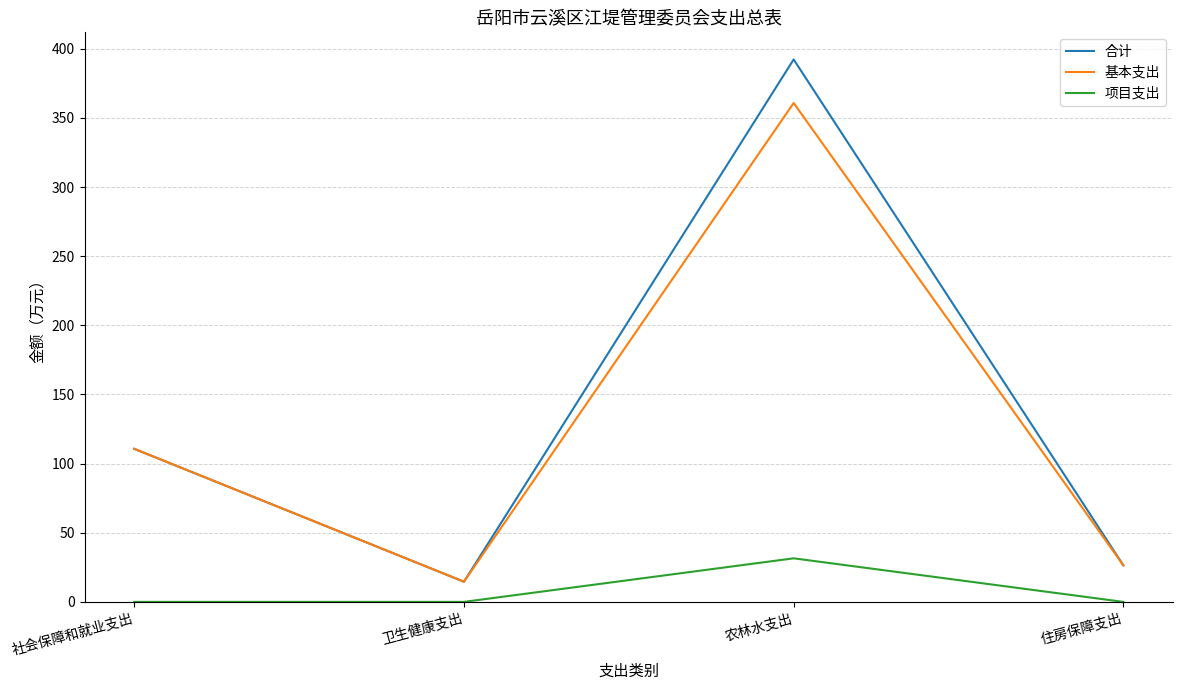

Reading left to right, transcribe all the data shown in this chart.

合计: 社会保障和就业支出=110.7	卫生健康支出=14.6	农林水支出=392.2	住房保障支出=26.4
基本支出: 社会保障和就业支出=110.7	卫生健康支出=14.6	农林水支出=360.7	住房保障支出=26.4
项目支出: 社会保障和就业支出=0.0	卫生健康支出=0.0	农林水支出=31.5	住房保障支出=0.0